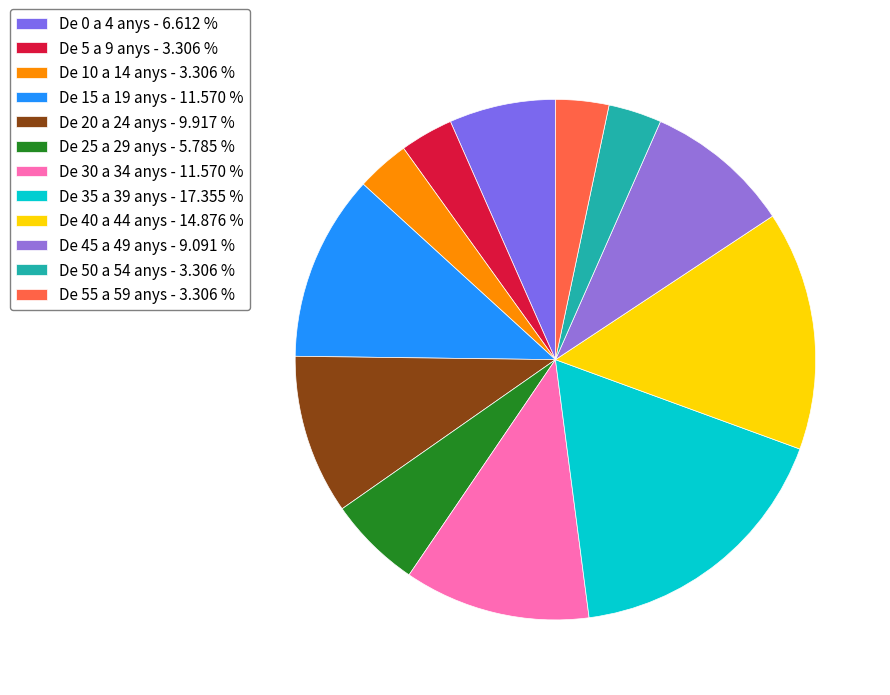

Count the number of slices in the pie.

12